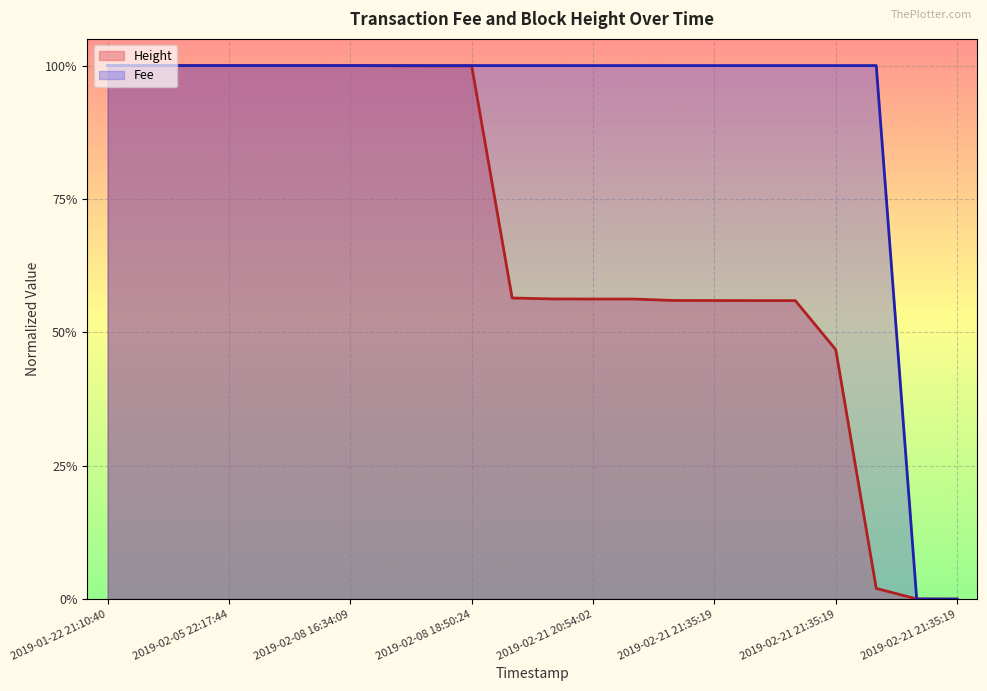

Which has a higher value, 2019-02-21 20:54:02 or 2019-02-21 21:35:19?

2019-02-21 20:54:02